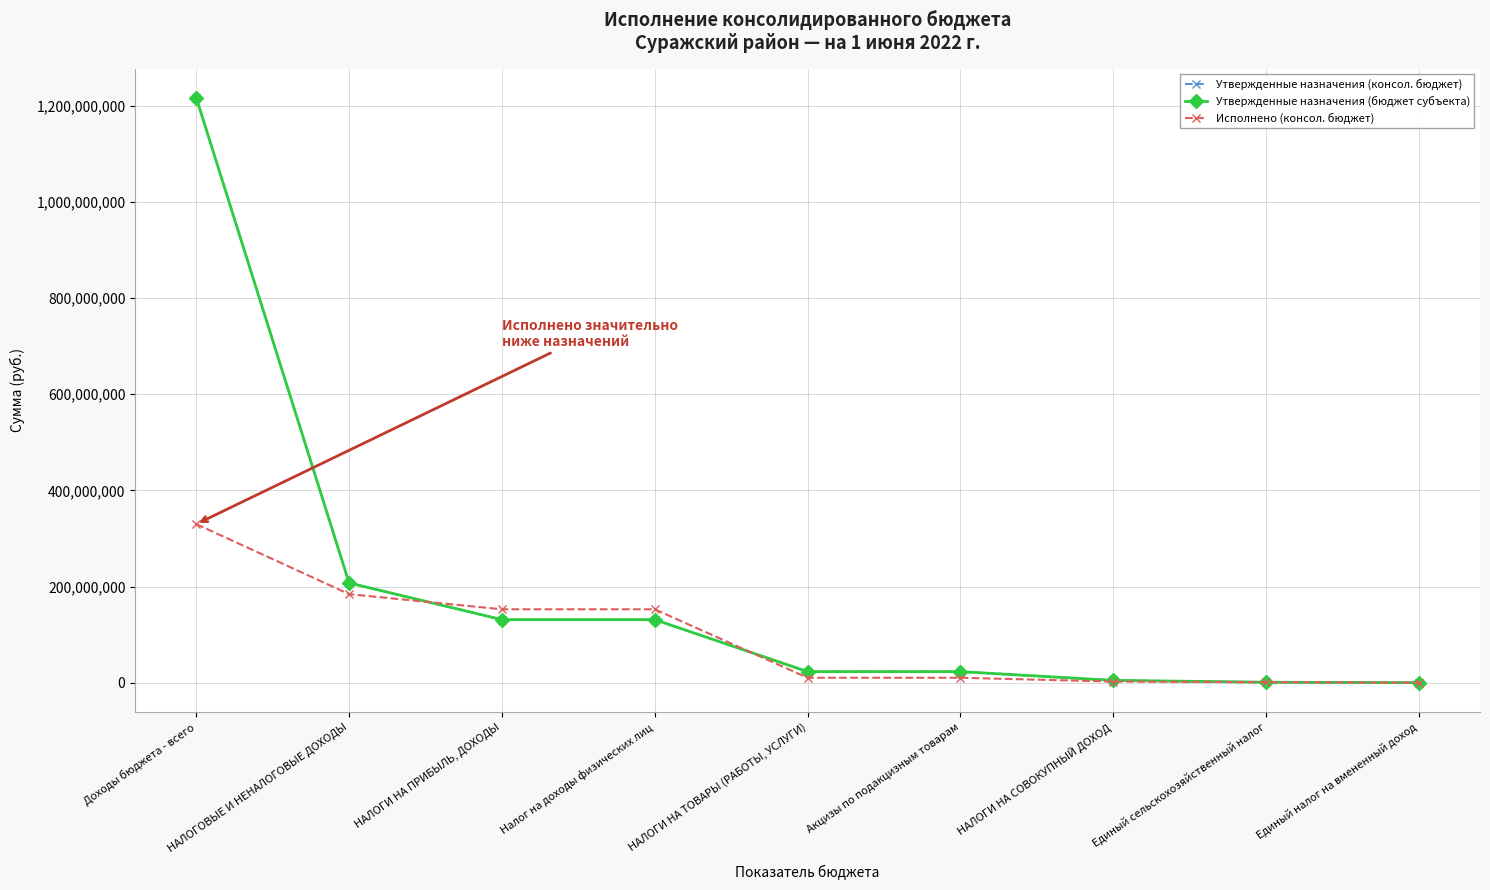

The Утвержденные назначения (консол. бюджет) series shows 23033000.0 at НАЛОГИ НА ТОВАРЫ (РАБОТЫ, УСЛУГИ). True or false?

True